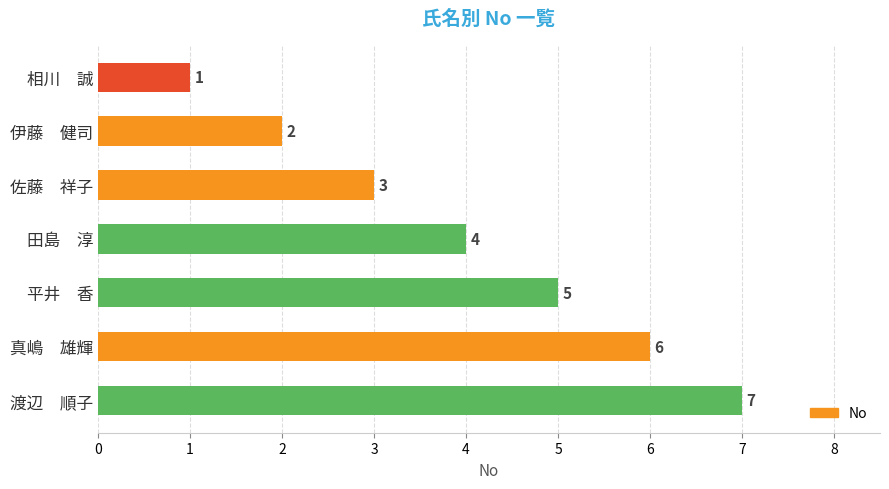

The chart shows a value of 4 at 田島　淳. True or false?

True